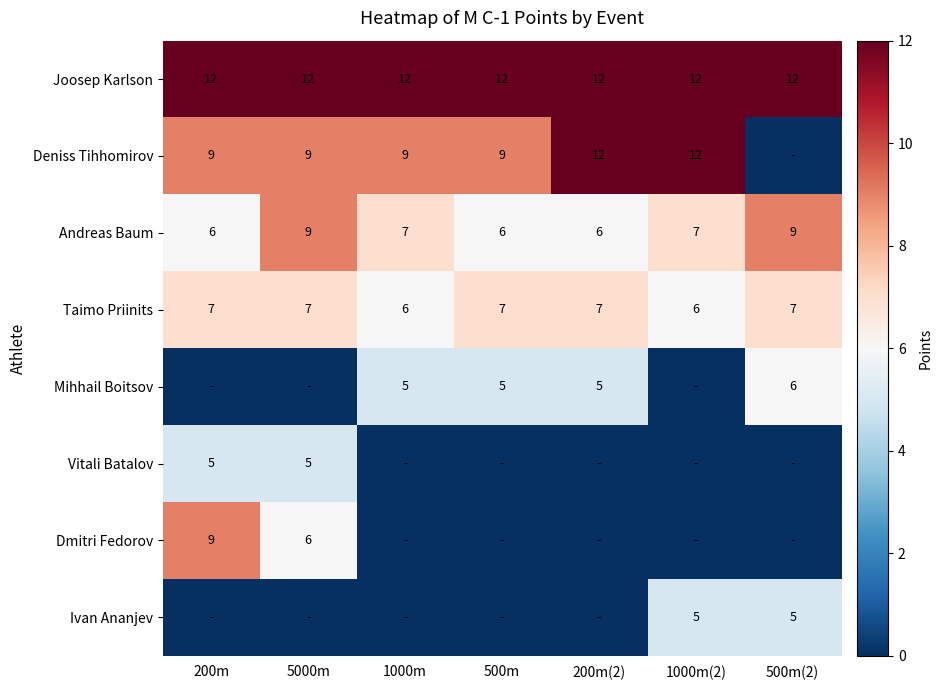

How many data points in Taimo Priinits are less than 7?

2